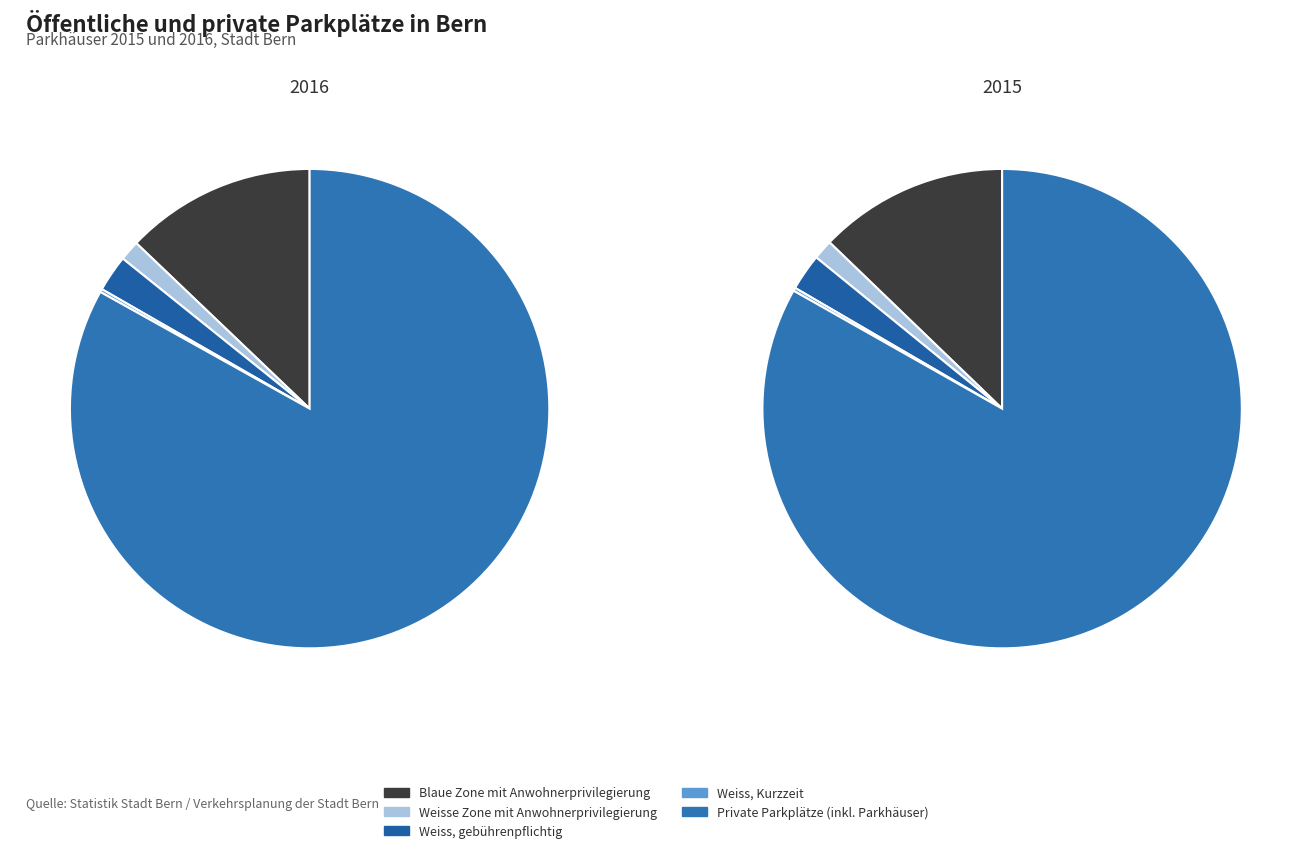

How many segments does this pie chart have?

5